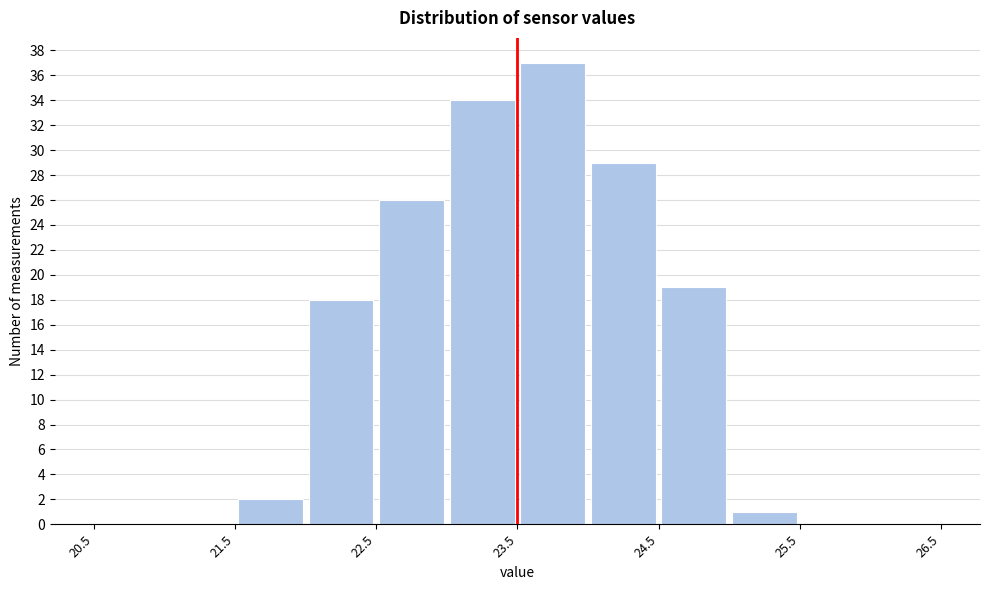

Reading left to right, transcribe this chart: for each bar, give the range it covers on the x-axis and its height. The values are not printed on the chart, so give them approximately, as read against the axis.

20.5 to 21.0: 0
21.0 to 21.5: 0
21.5 to 22.0: 2
22.0 to 22.5: 18
22.5 to 23.0: 26
23.0 to 23.5: 34
23.5 to 24.0: 37
24.0 to 24.5: 29
24.5 to 25.0: 19
25.0 to 25.5: 1
25.5 to 26.0: 0
26.0 to 26.5: 0